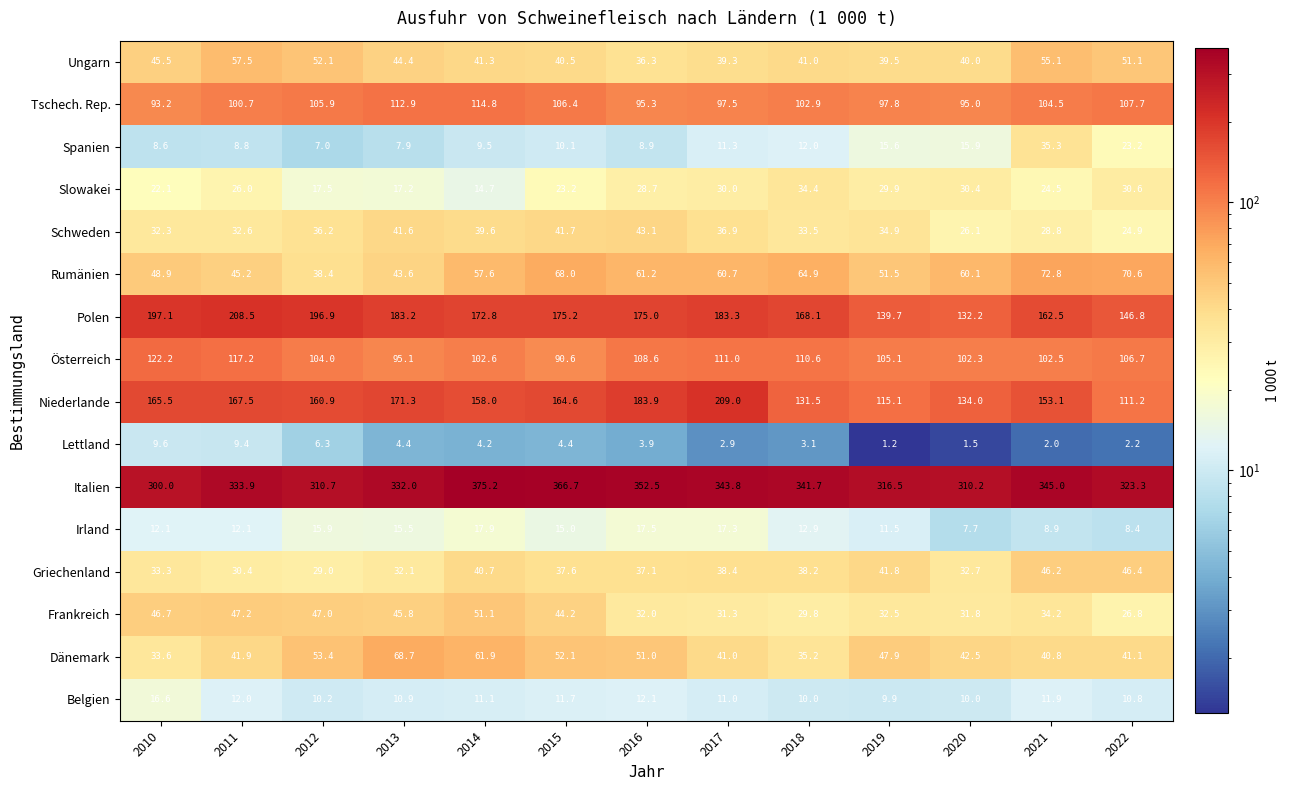

Which series changed the most between 2012 and 2014?

Italien